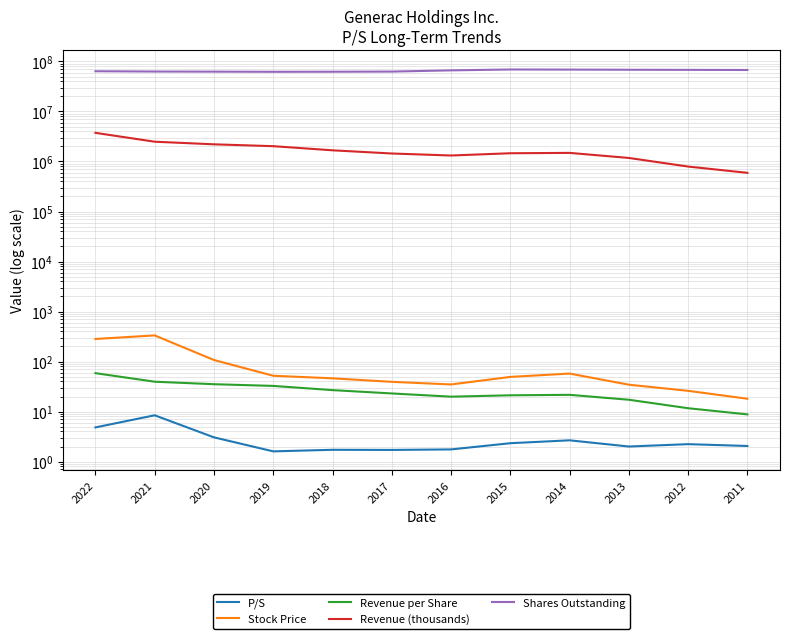

What is the sum of all Revenue per Share values?

316.0